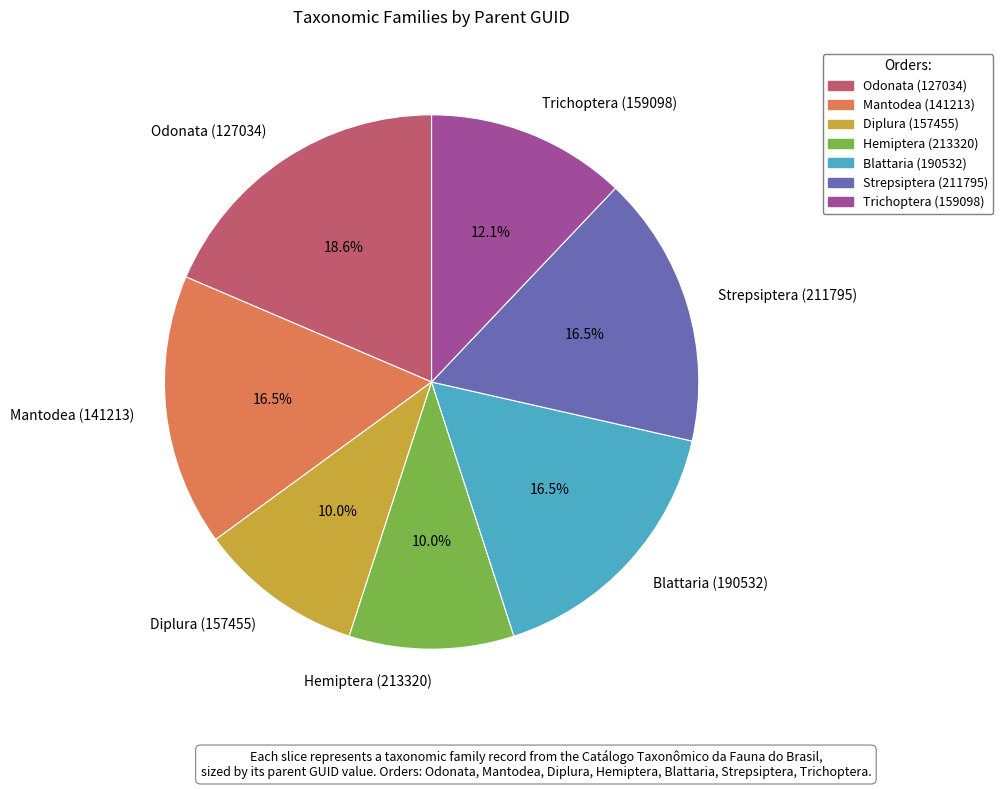

Which slice is the largest?

Odonata (127034)